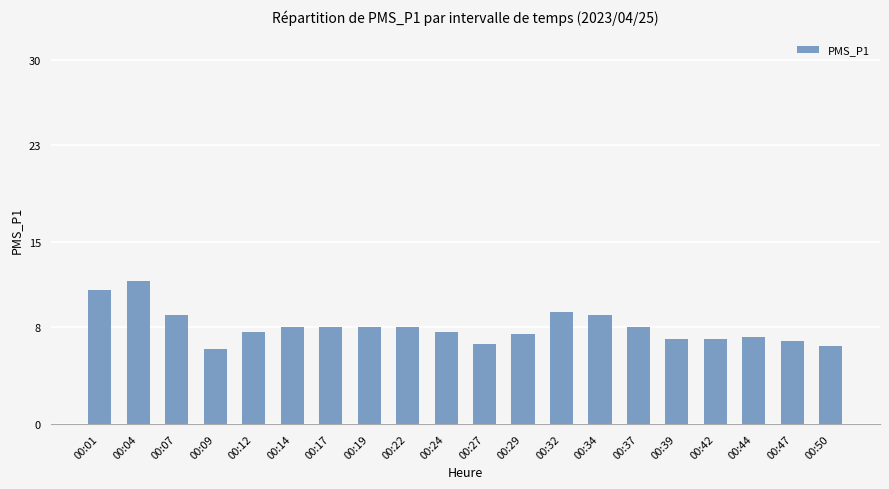

The value at 00:04 is 20.3. True or false?

False